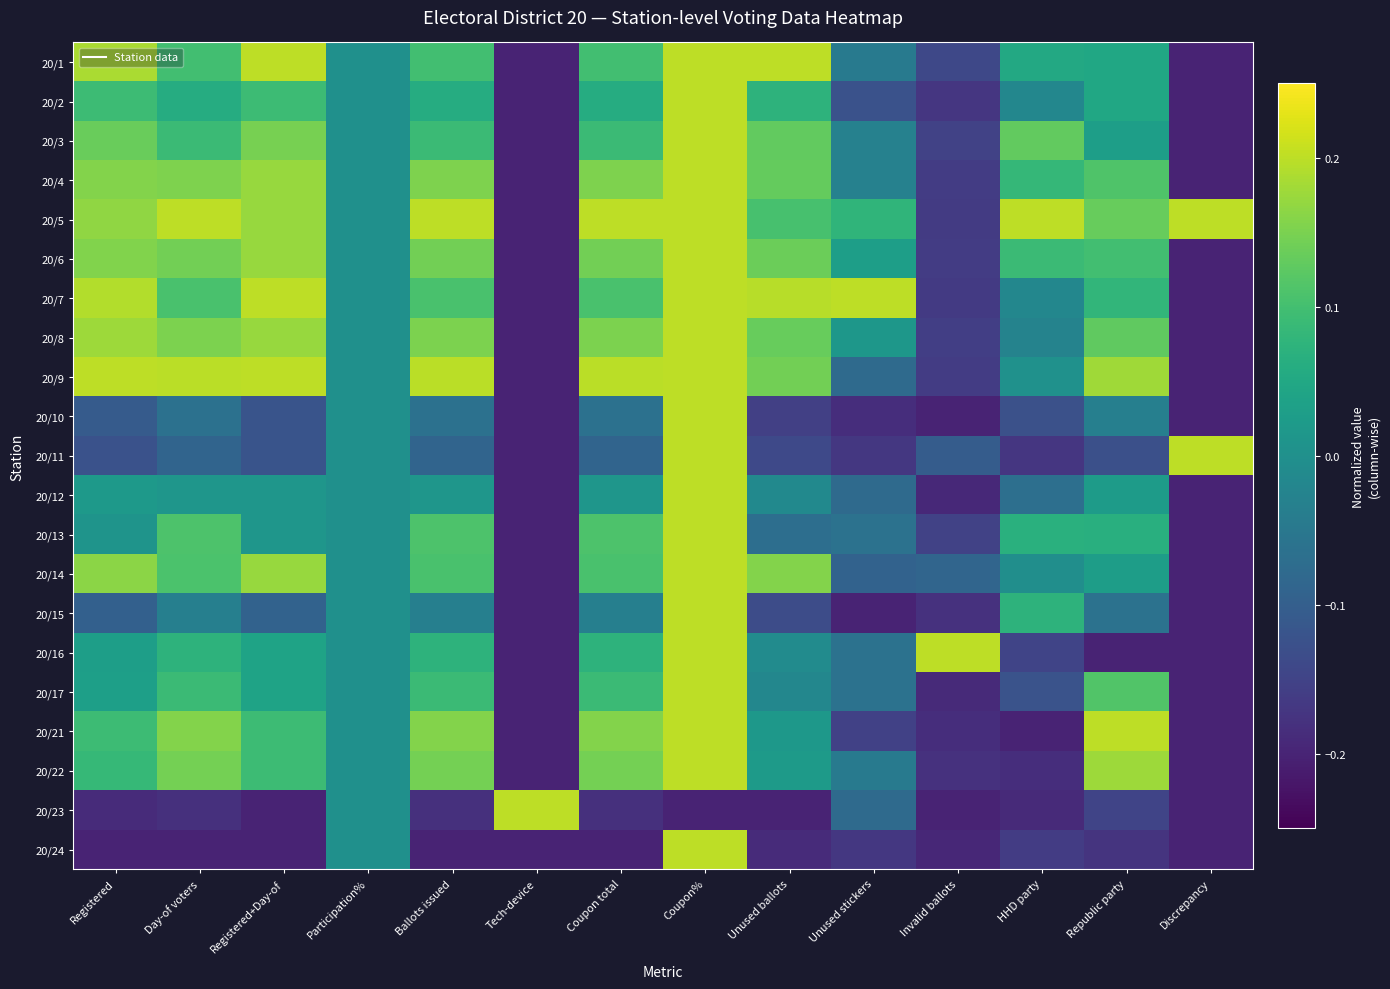

Count the number of data series in this chart.

21